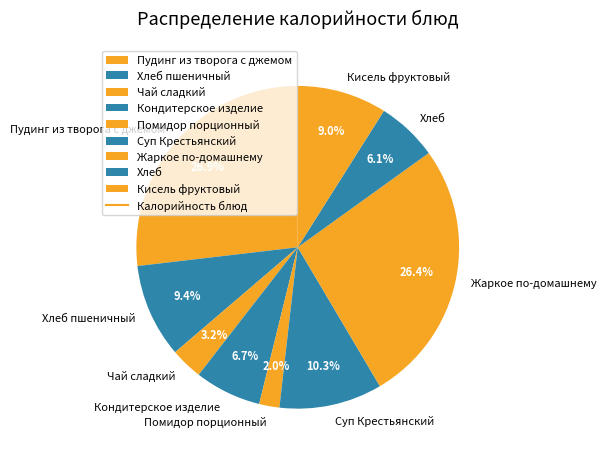

Which has a higher value, Кондитерское изделие or Жаркое по-домашнему?

Жаркое по-домашнему